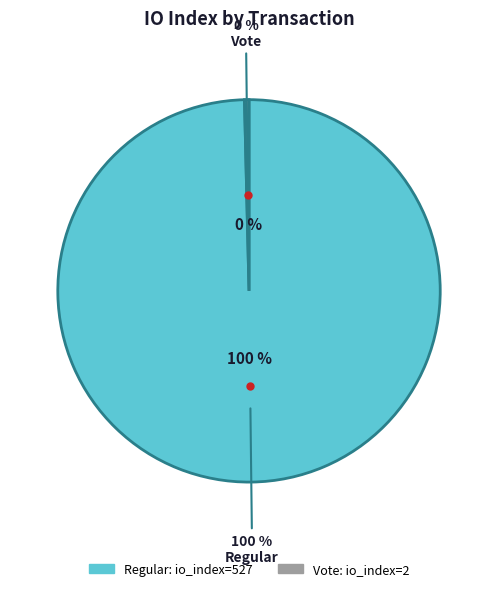

To the nearest percent, what percentage of the pie is tx_index_527?

100%